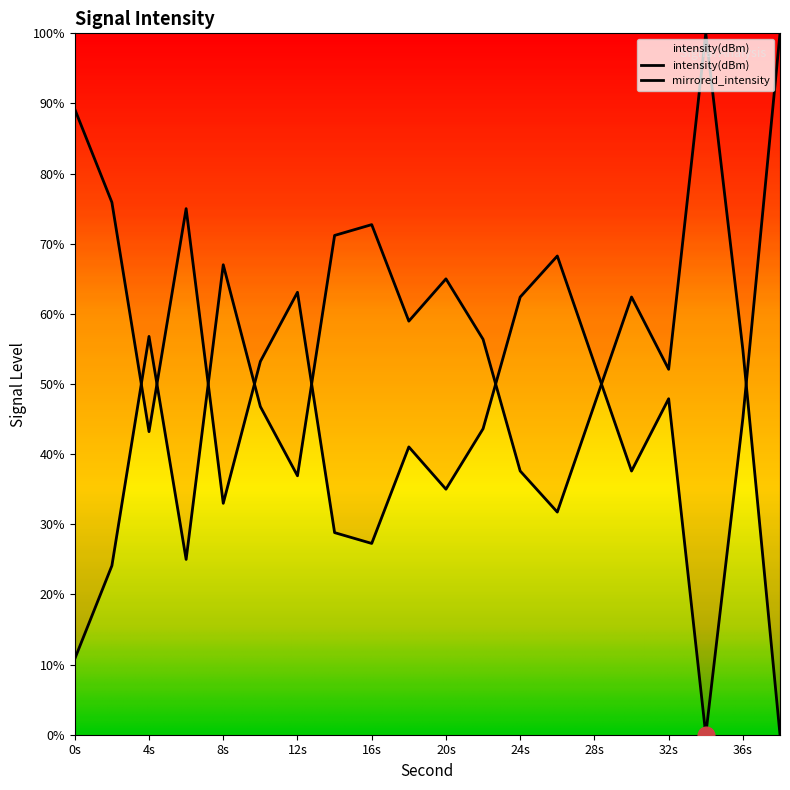

The chart shows a value of 35.0 at 20. True or false?

True